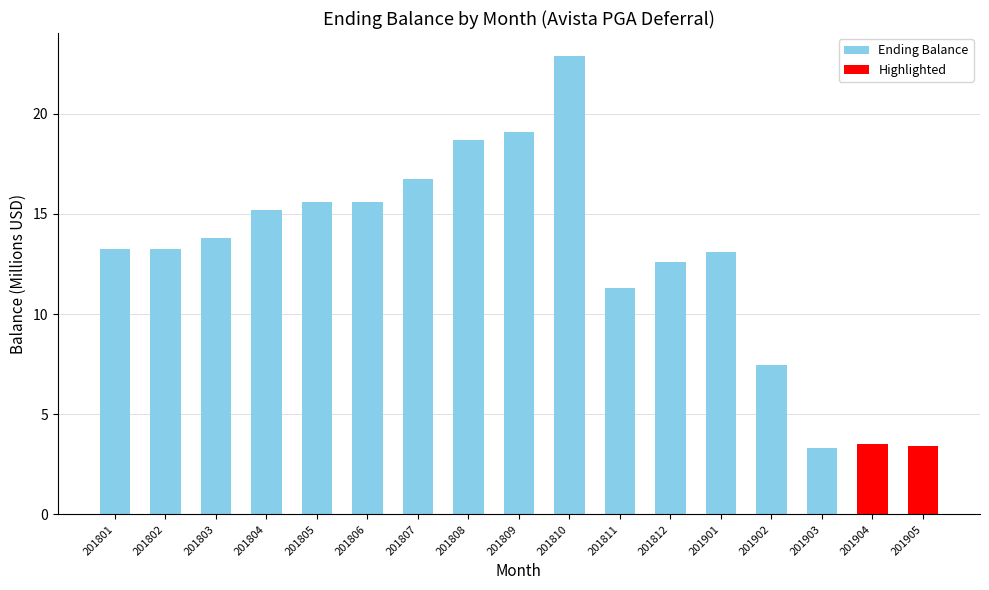

What is the difference between the maximum and minimum values?

19.6